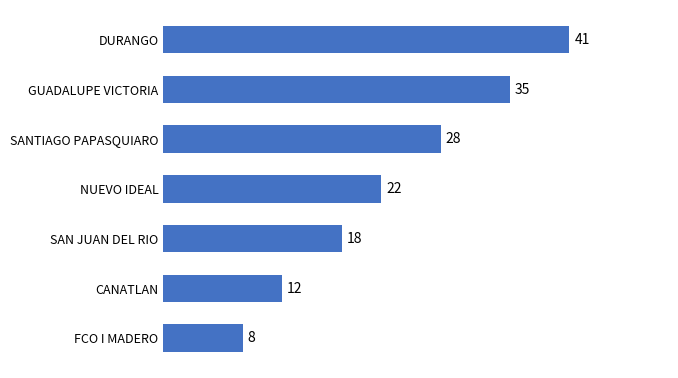

At which label is the value closest to 24?

NUEVO IDEAL